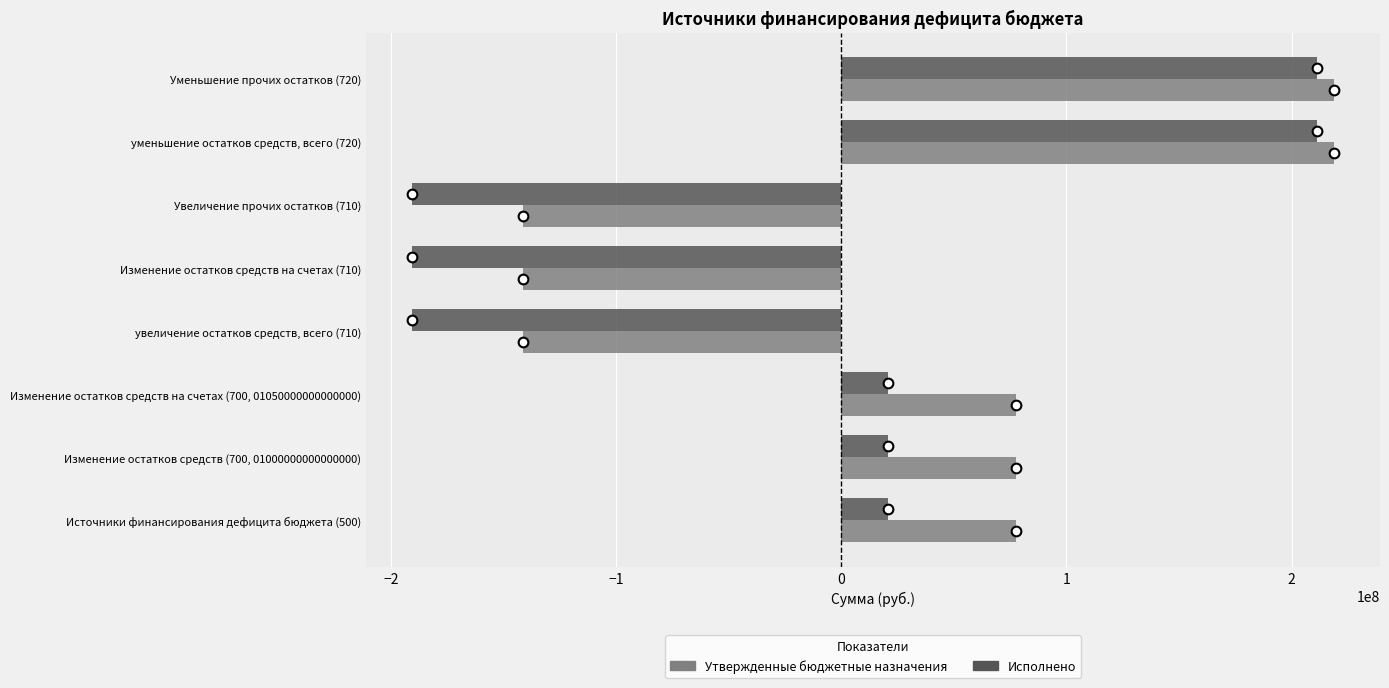

Which series has the largest range (max minus min)?

Исполнено